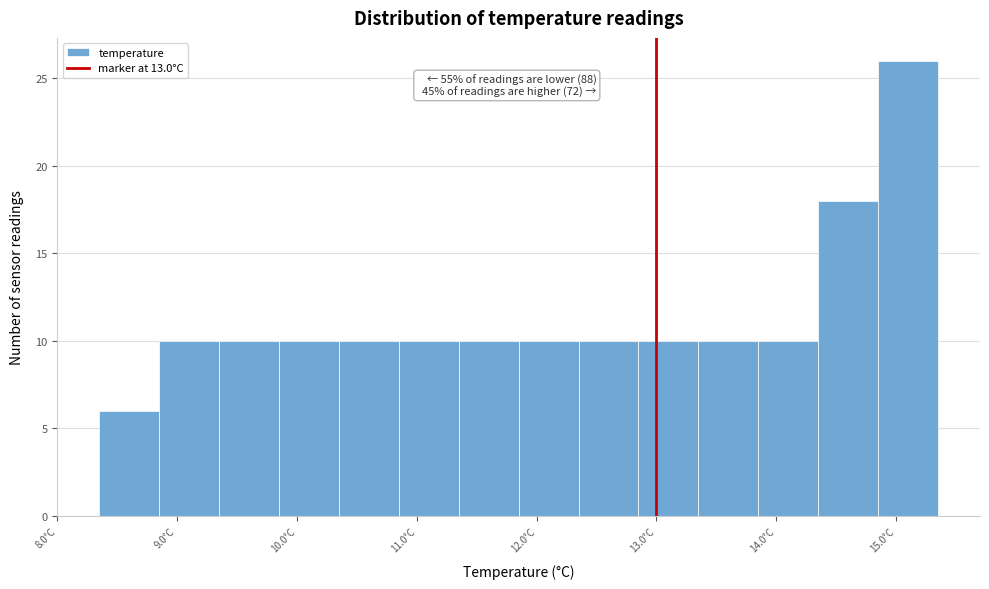

Which range on the x-axis has the tallest bar?

14.85 to 15.35